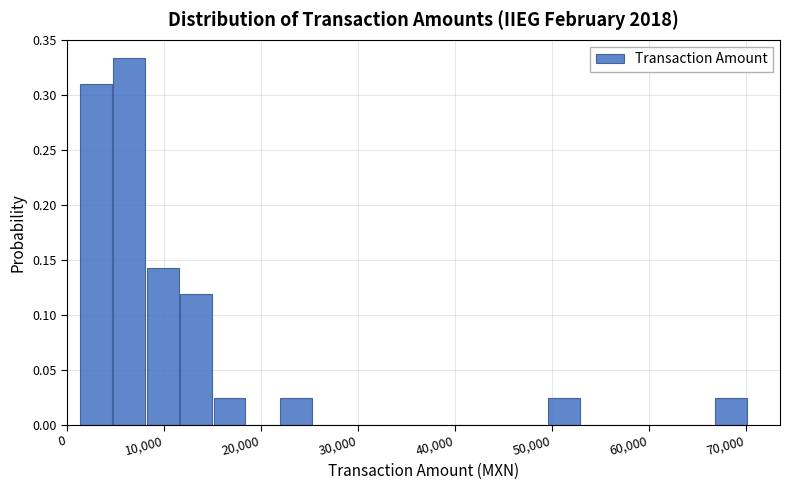

Read against the x-axis, roughly where is the centre of the tallest bar?

6000